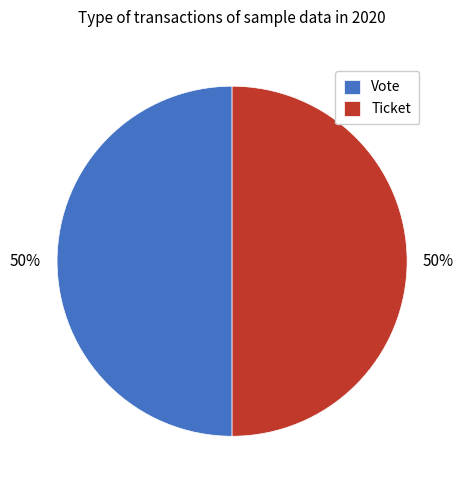

To the nearest percent, what is the average slice percentage?

50%